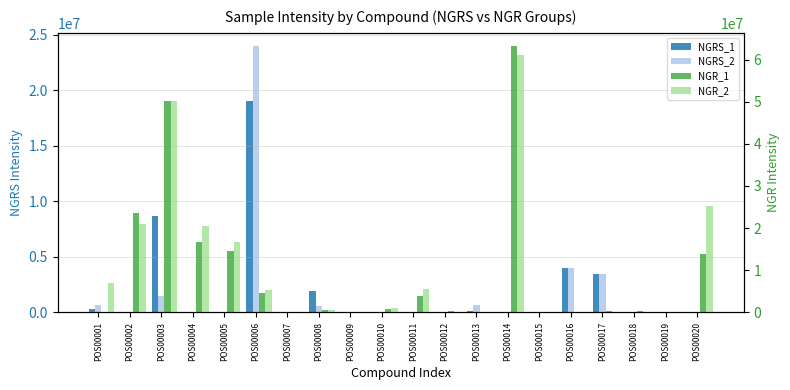

What is the difference between the maximum and minimum values in the NGRS_1 series?

19042089.8